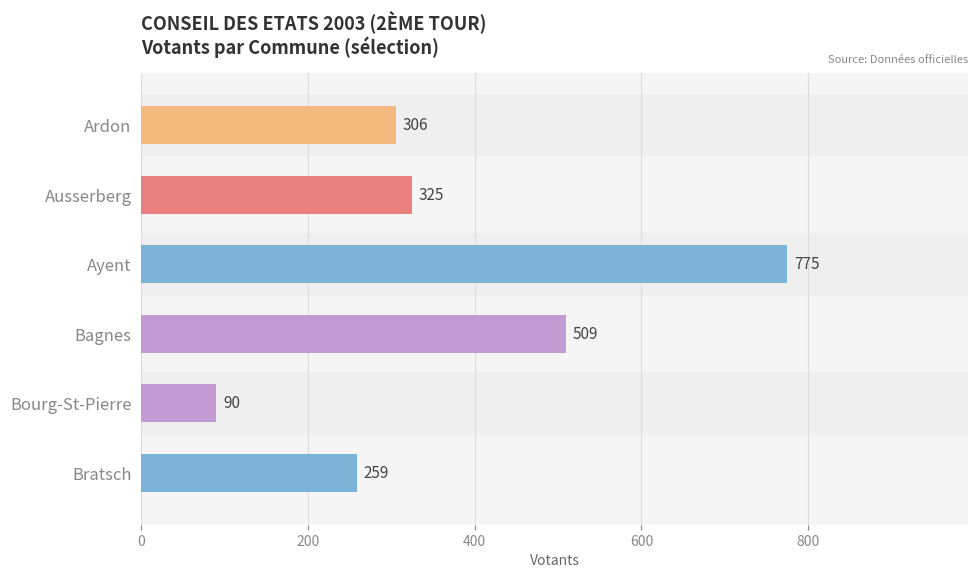

What is the difference between the second highest and minimum values?

419